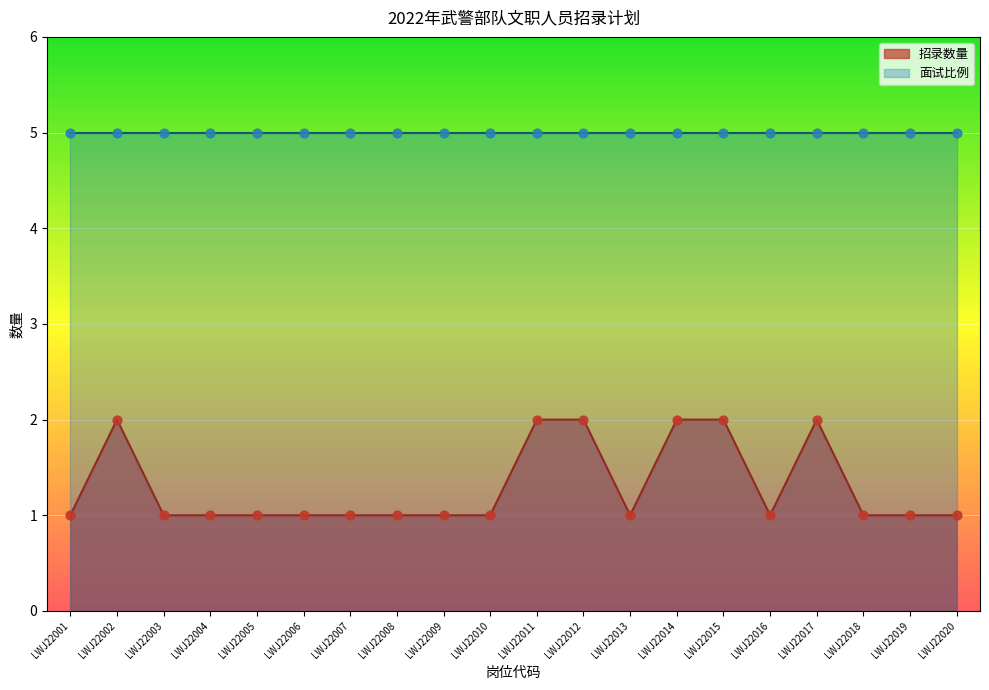

Which has a higher value, LWJ22002 or LWJ22009?

LWJ22002